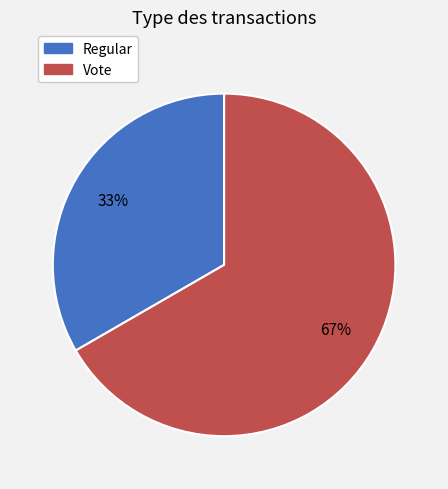

Combined, do Regular and Vote account for over 50%?

Yes